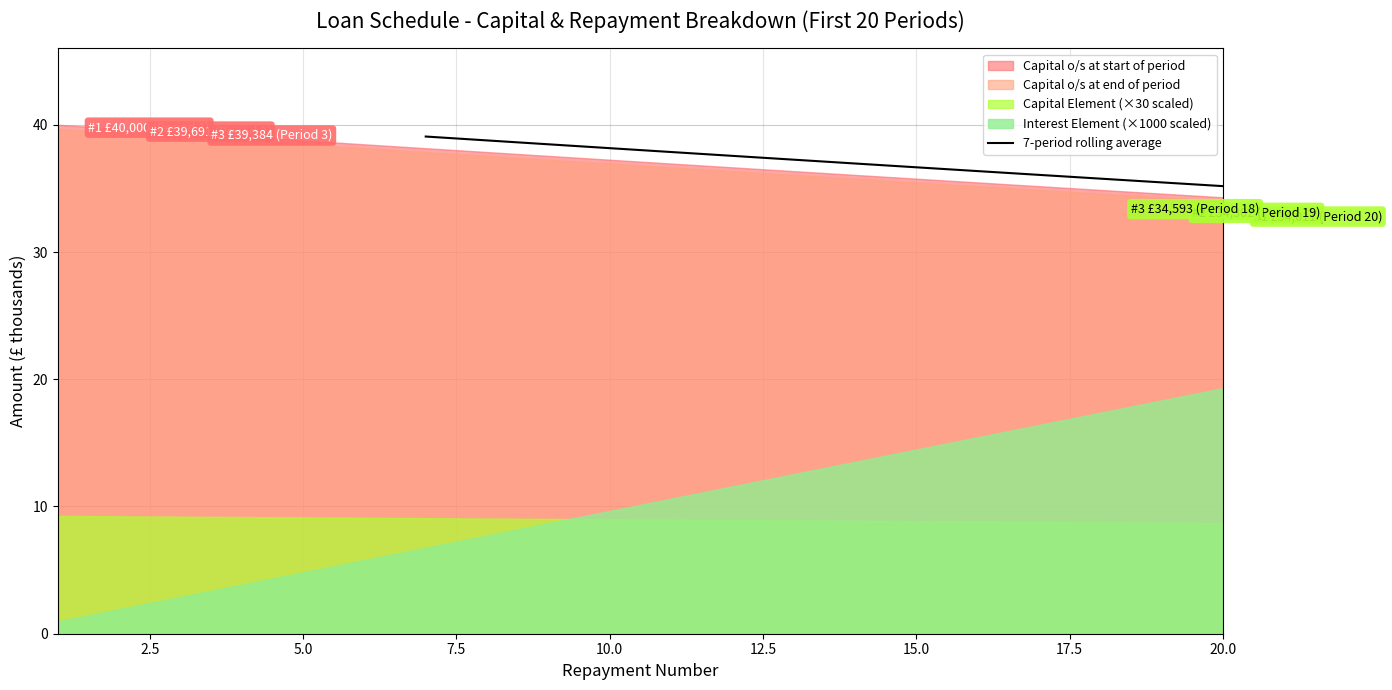

What is the highest value of the 7-period rolling average series?

39.1